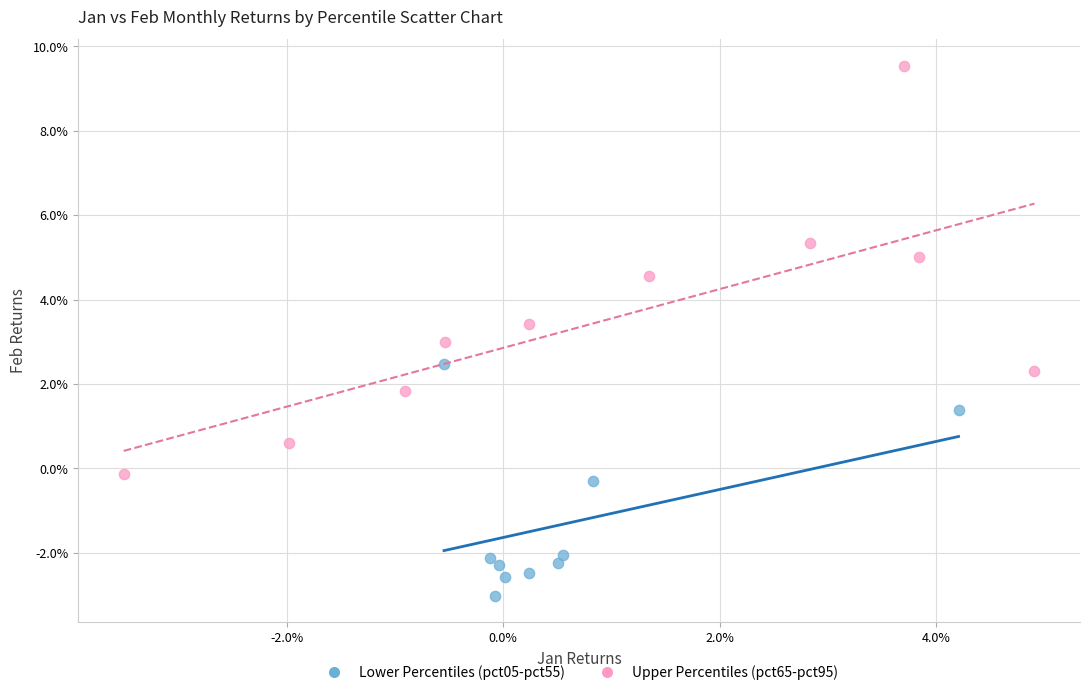

Which series contains the lowest Y value?

Lower Percentiles (pct05-pct55)